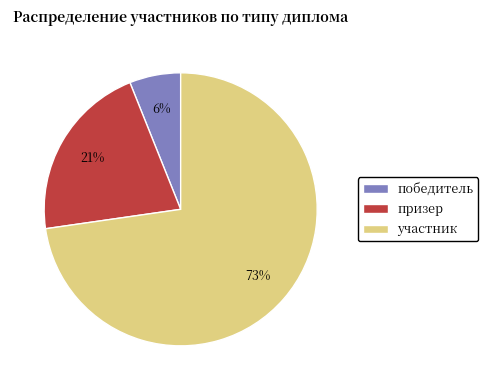

What is the ratio of the value at призер to the value at участник?

0.3